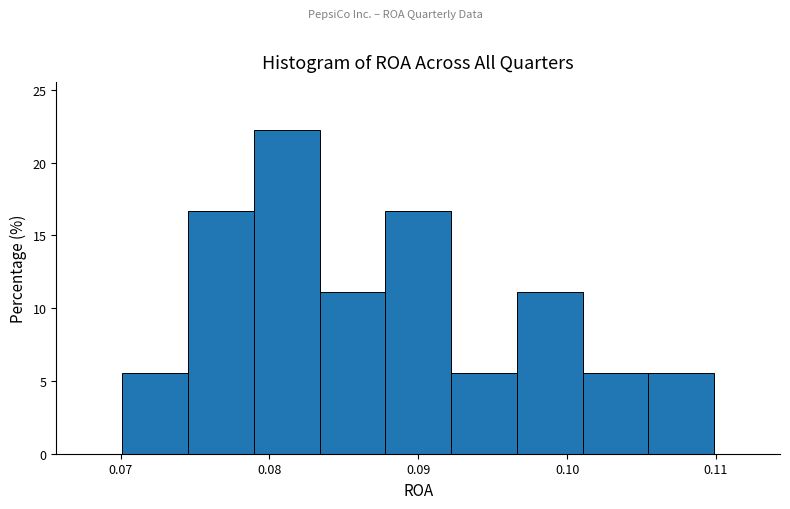

Which range on the x-axis has the tallest bar?

0.079 to 0.083